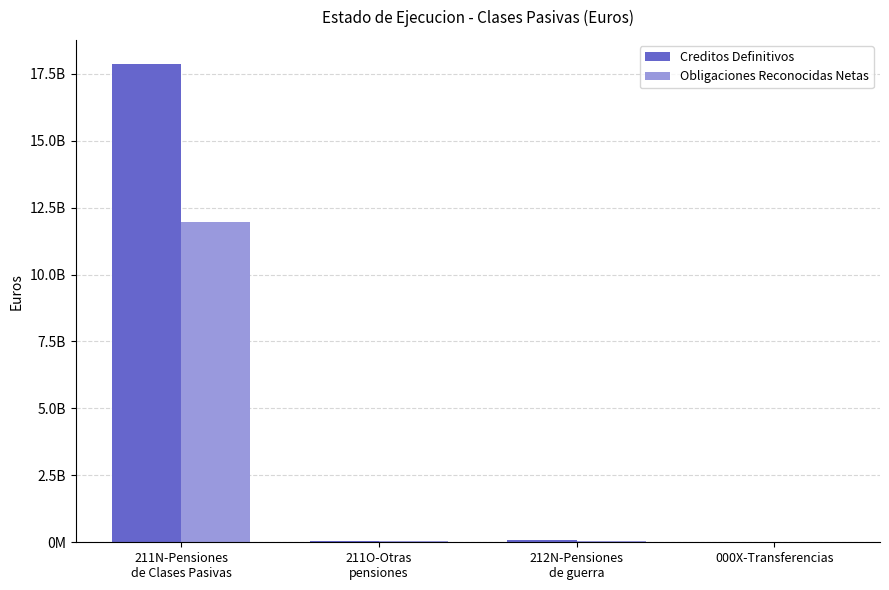

Which series has the largest total across all categories?

Creditos Definitivos